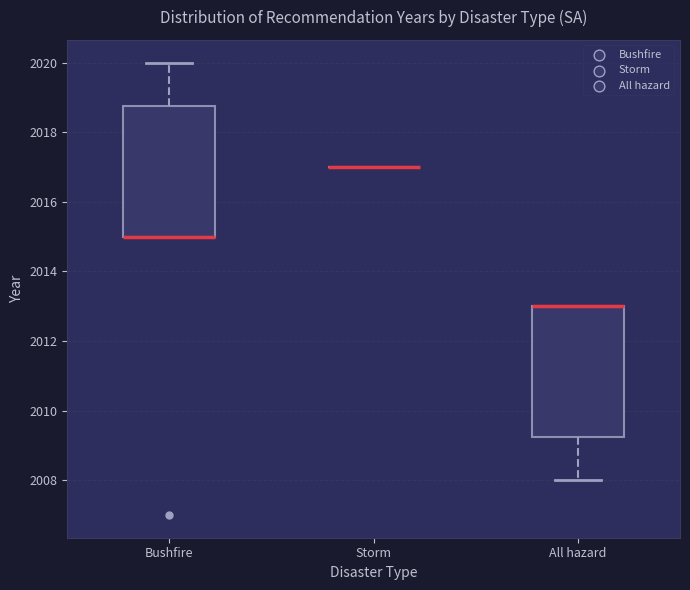

Reading left to right, read every box against the y-axis: the position of its median line, the range the box covers, and the ends of its whiskers. The values are not printed on the chart, so give them approximately, as read against the axis.

Bushfire: median 2015.0 (drawn on the box's lower edge), box 2015.0 to 2018.8, whiskers 2015.0 to 2020.0
Storm: box collapsed to a line at 2017.0, whiskers 2017.0 to 2017.0
All hazard: median 2013.0 (drawn on the box's upper edge), box 2009.2 to 2013.0, whiskers 2008.0 to 2013.0